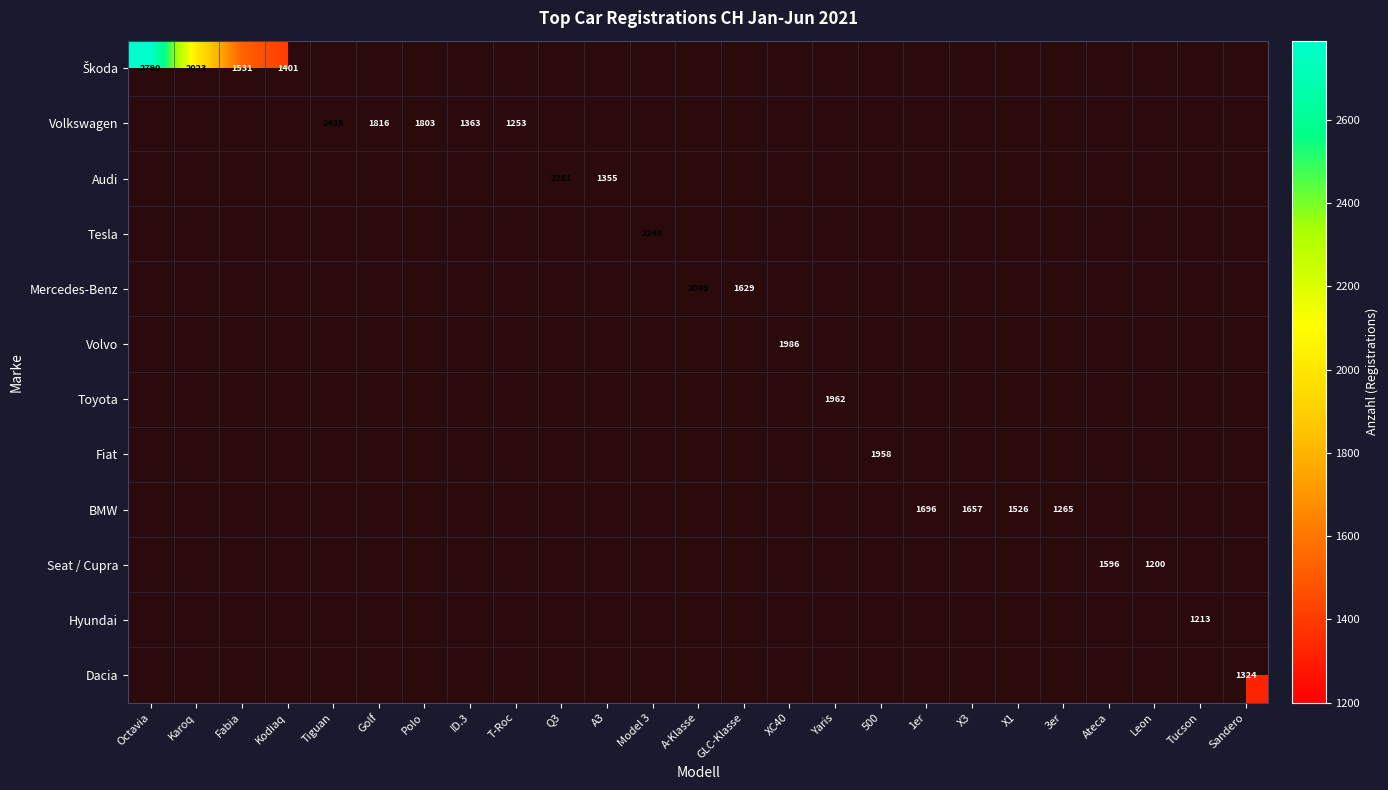

Count the number of data series in this chart.

12